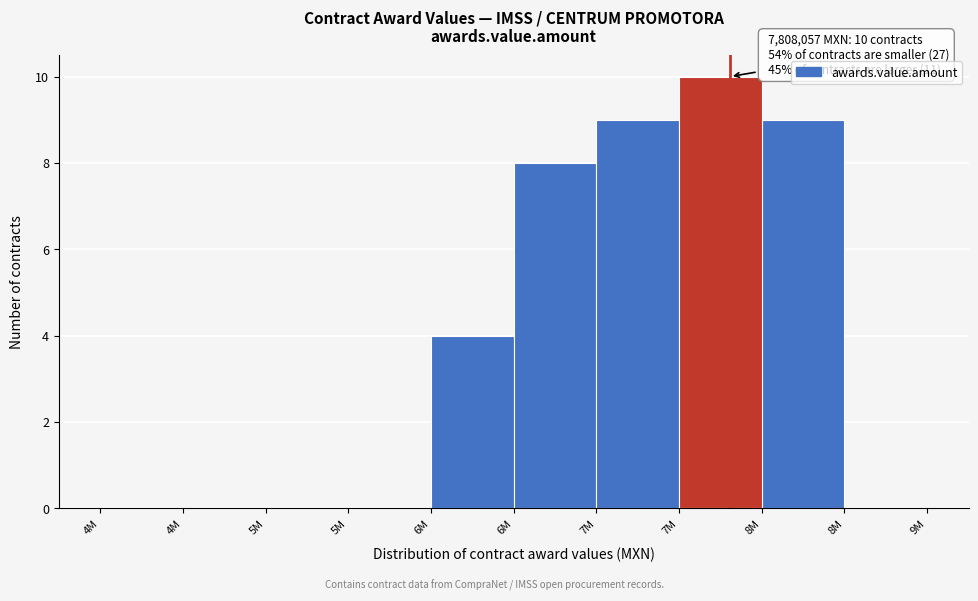

Are the bars horizontal?

No